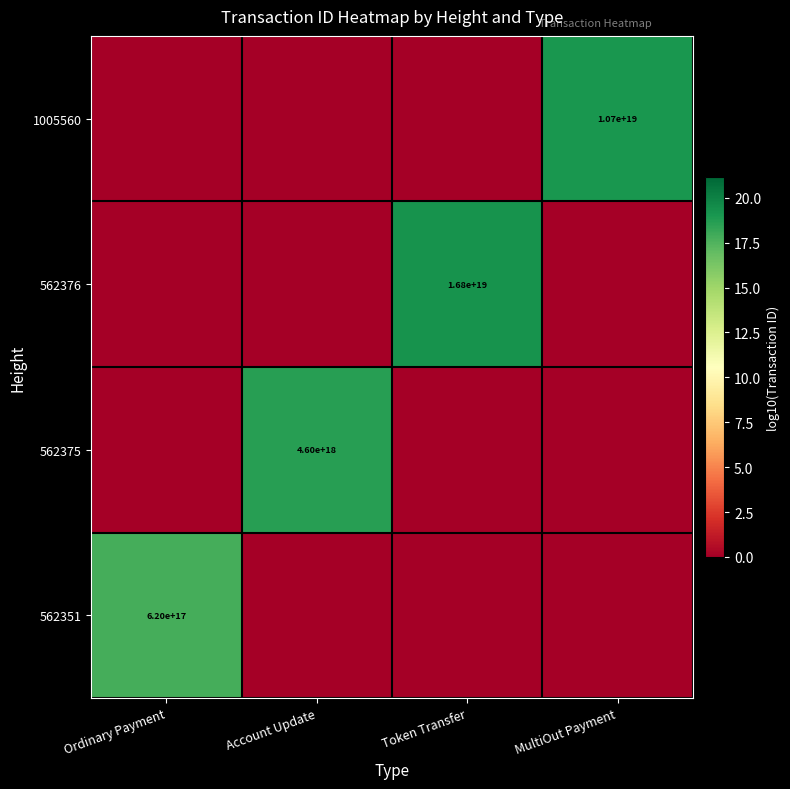

True or false: 562376 has a value of 16800000000000000000 at Token Transfer.

True